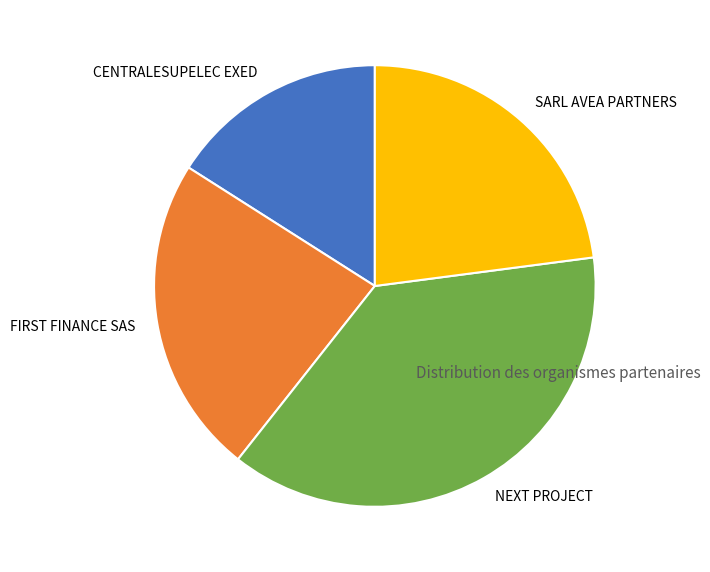

How many segments does this pie chart have?

4